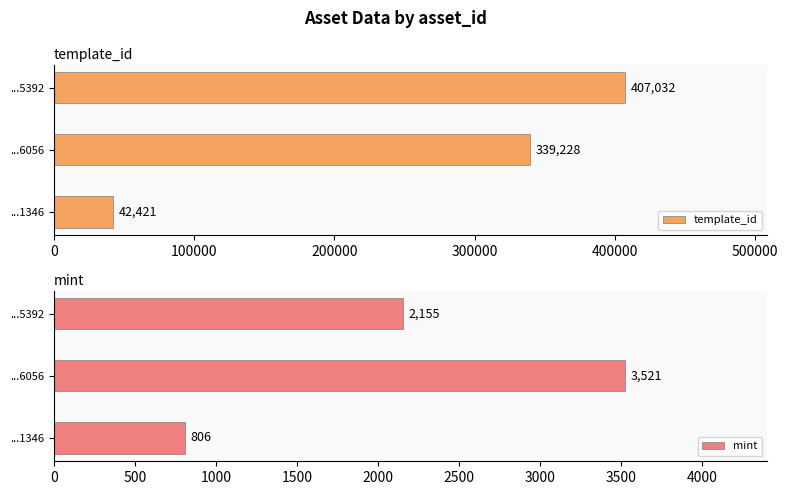

At how many categories does at least one series exceed 63126?

2